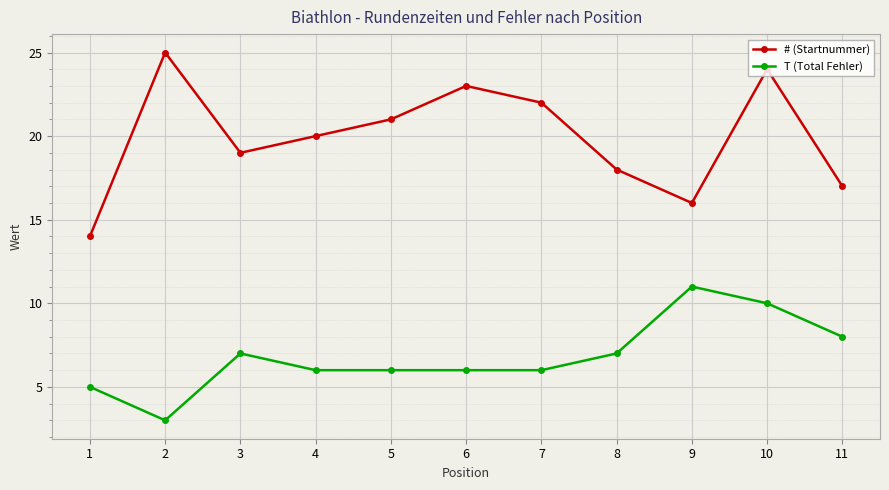

Reading left to right, what are all the values shown in this chart?

# (Startnummer): 14	25	19	20	21	23	22	18	16	24	17
T (Total Fehler): 5	3	7	6	6	6	6	7	11	10	8